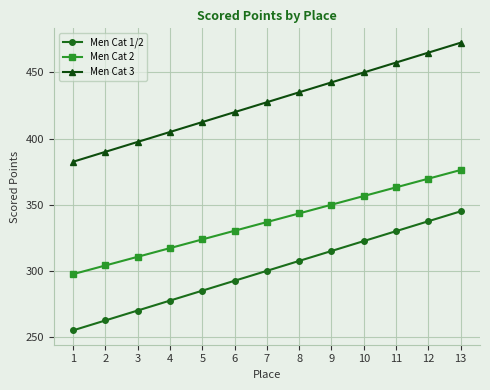

Does the chart display data point markers on the line(s)?

Yes